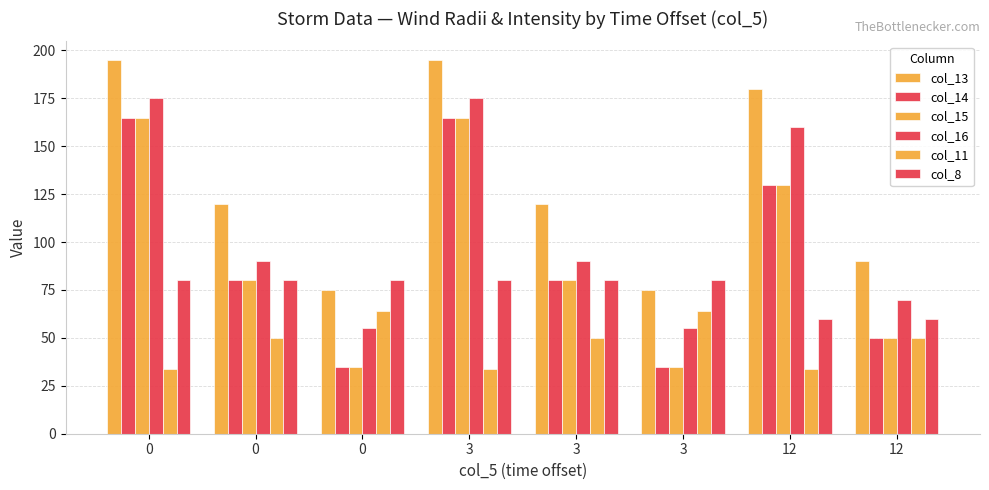

Is the value of col_14 at 3 greater than the value of col_15 at 3?

No